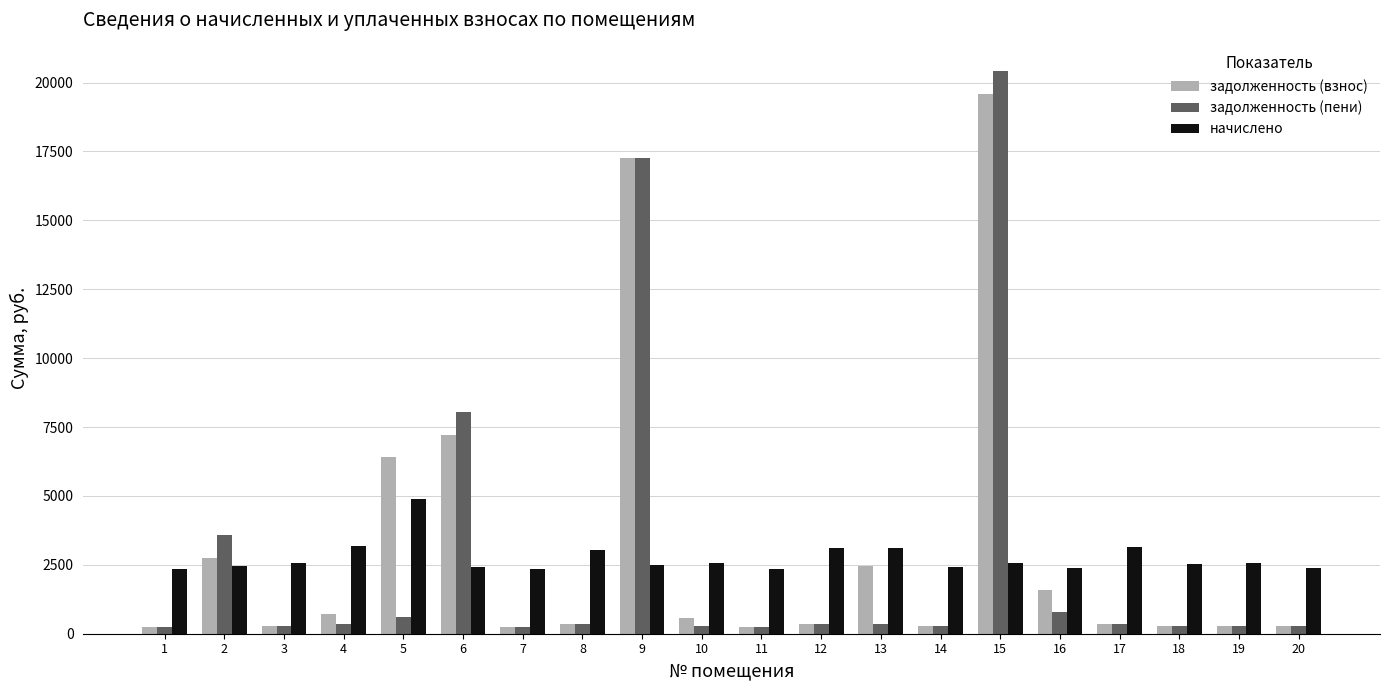

At which category is the sum across all series the highest?

15